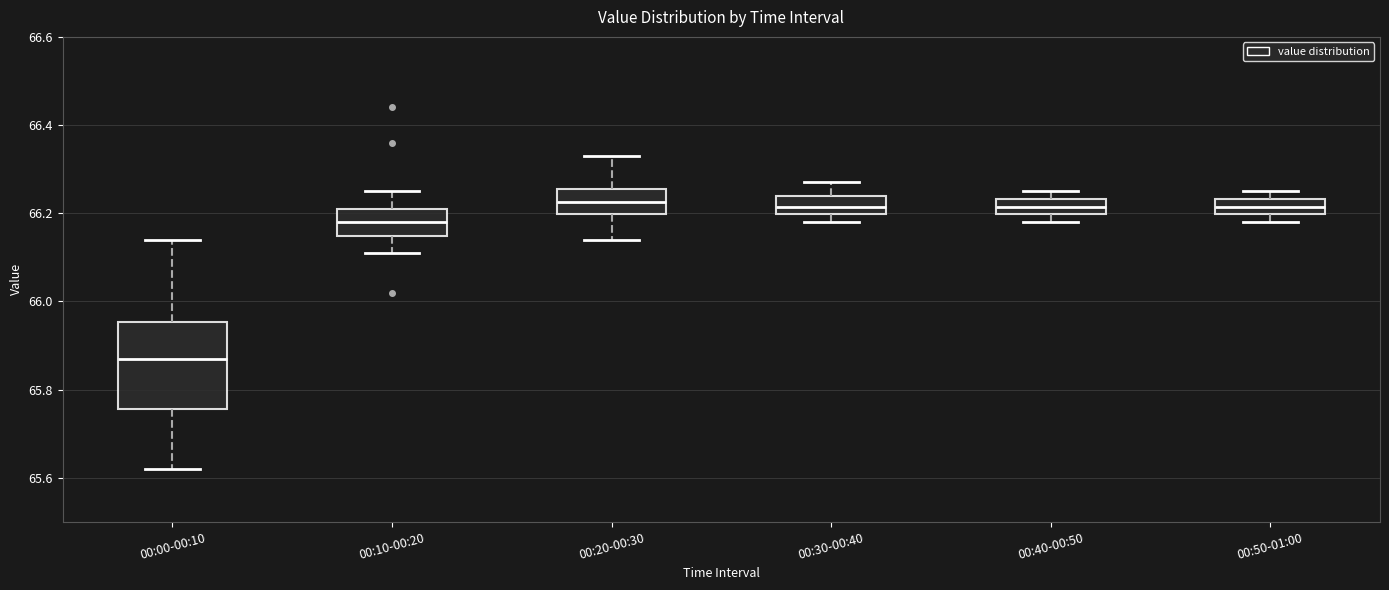

Reading left to right, read every box against the y-axis: the position of its median line, the range the box covers, and the ends of its whiskers. The values are not printed on the chart, so give them approximately, as read against the axis.

00:00-00:10: median 65.88, box 65.76 to 65.96, whiskers 65.62 to 66.14
00:10-00:20: median 66.18, box 66.14 to 66.22, whiskers 66.12 to 66.26
00:20-00:30: median 66.22, box 66.20 to 66.26, whiskers 66.14 to 66.34
00:30-00:40: median 66.22, box 66.20 to 66.24, whiskers 66.18 to 66.28
00:40-00:50: median 66.22, box 66.20 to 66.24, whiskers 66.18 to 66.26
00:50-01:00: median 66.22, box 66.20 to 66.24, whiskers 66.18 to 66.26